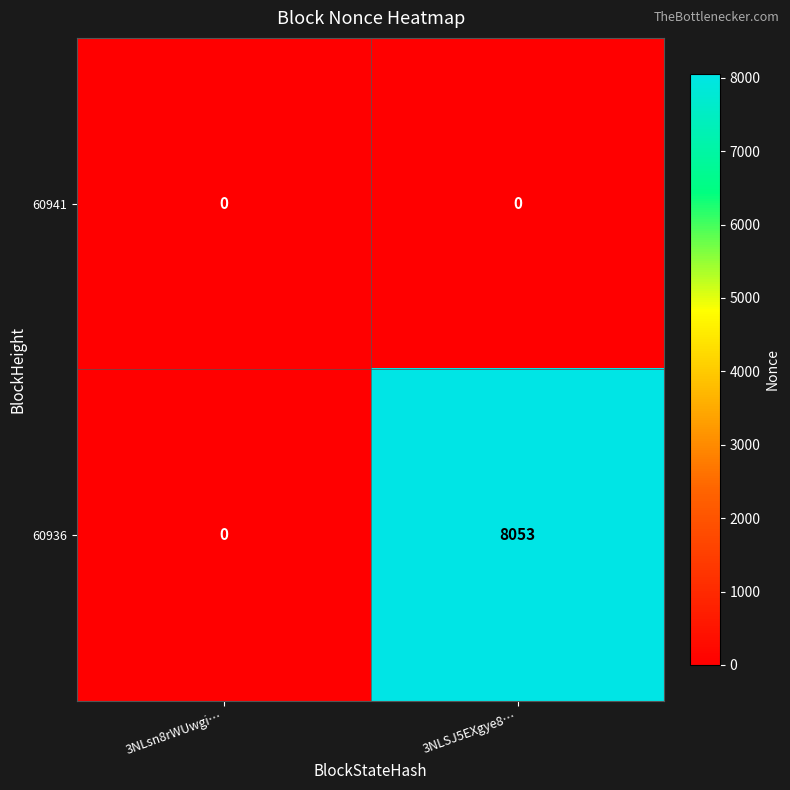

At which category is the sum across all series the highest?

3NLSJ5EXgye8…